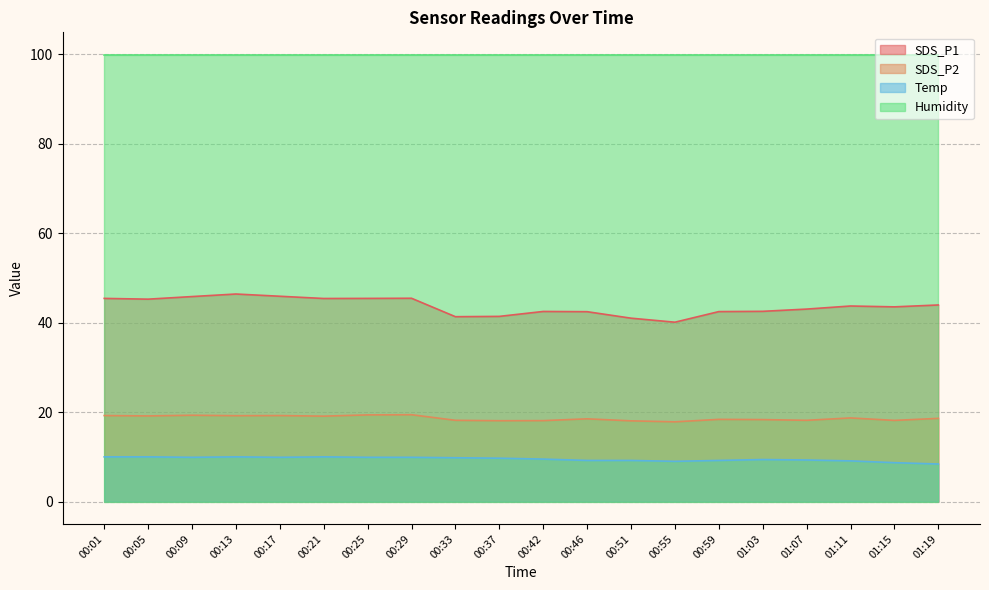

What is the label of the 7th point from the right?

00:55